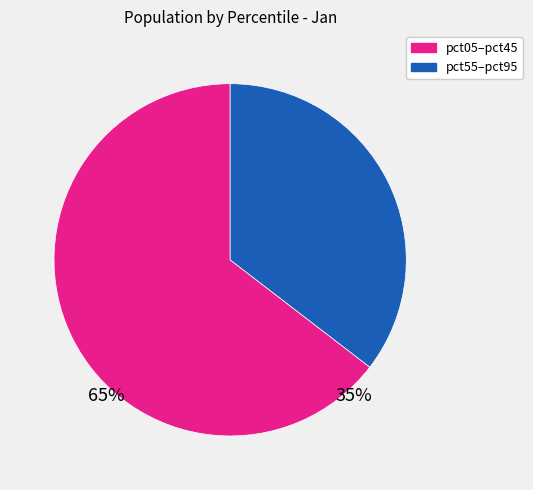

Does any single category account for the majority?

Yes